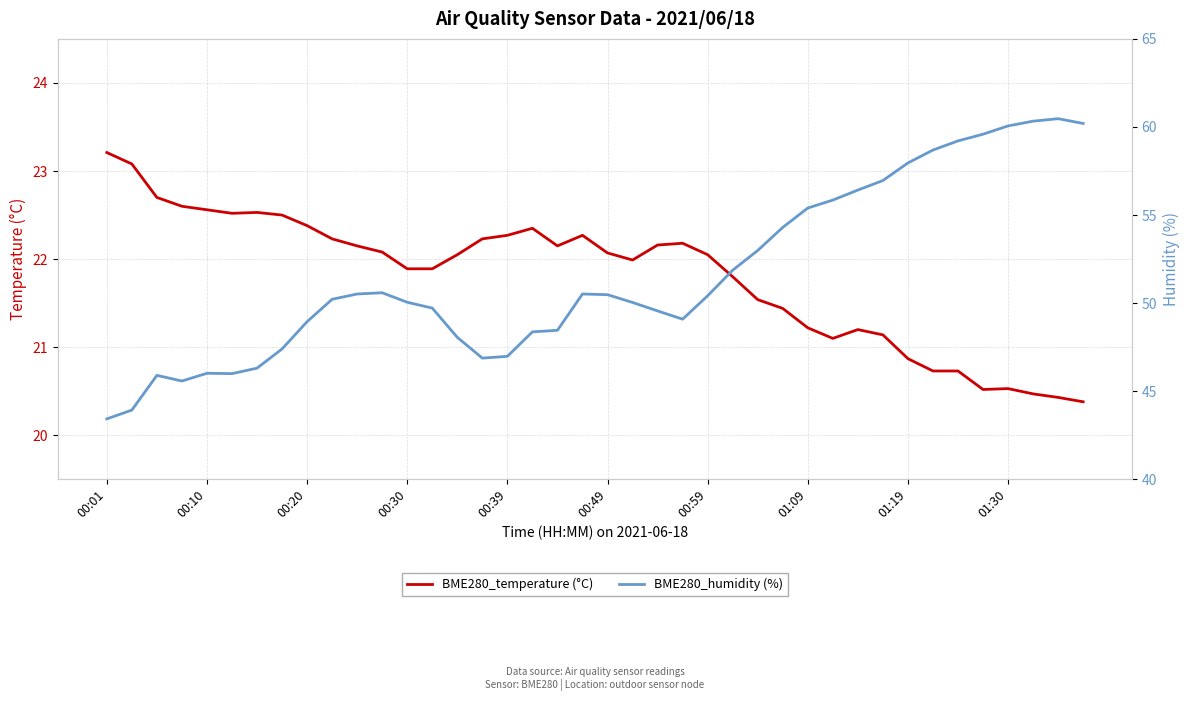

At 15, list the series in order from largest to smallest.

BME280_humidity (%), BME280_temperature (°C)